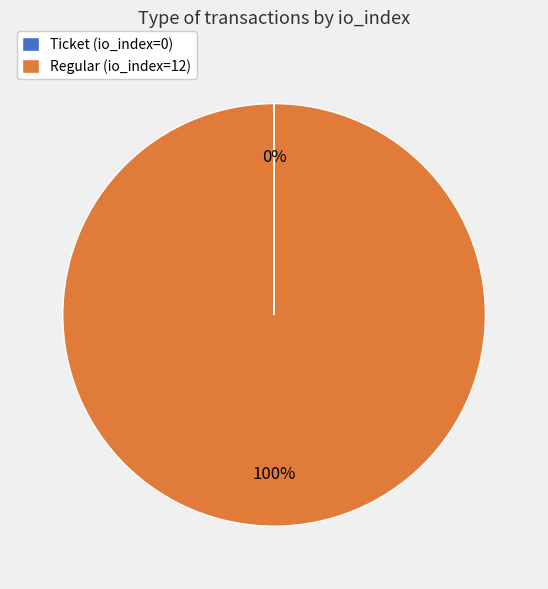

Which slice is the largest?

Regular (io_index=12)